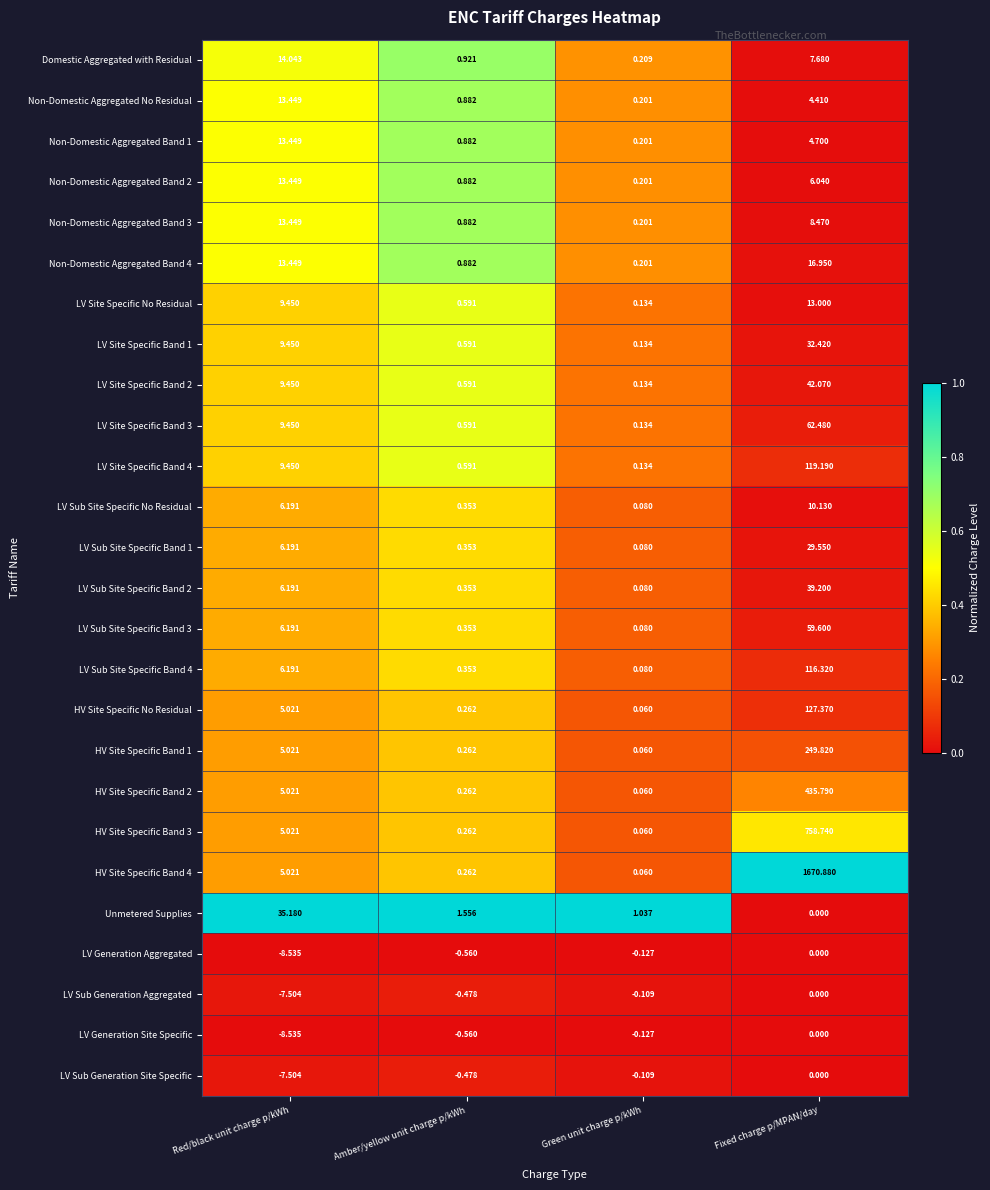

Rank the categories by LV Site Specific Band 3 value from lowest to highest.

Green unit charge p/kWh, Amber/yellow unit charge p/kWh, Red/black unit charge p/kWh, Fixed charge p/MPAN/day